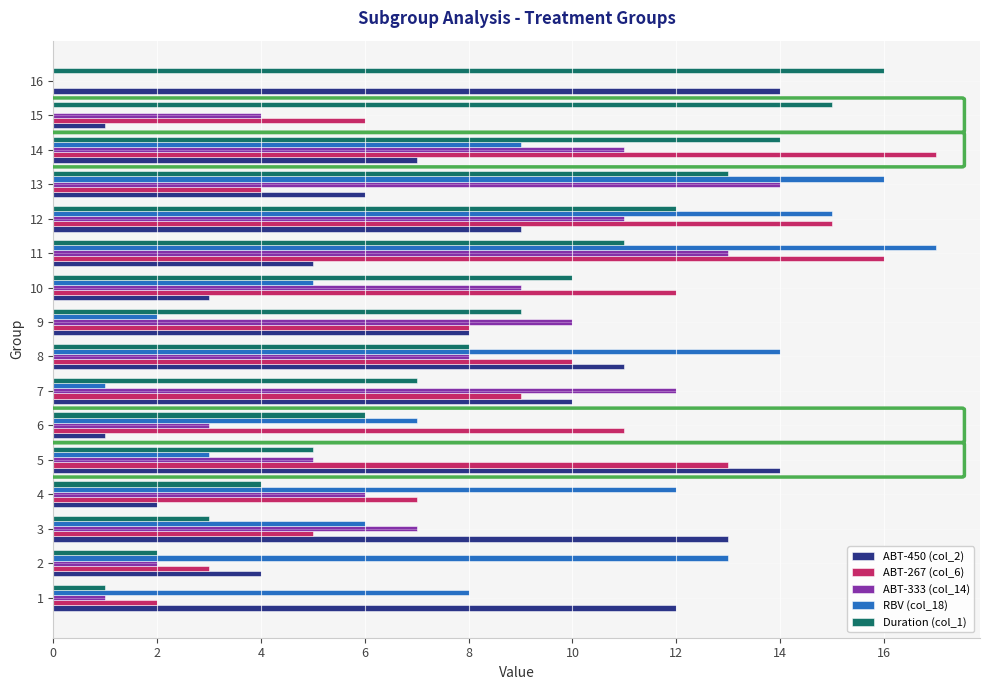

Is it true that ABT-333 (col_14) equals 12 at 8?

False